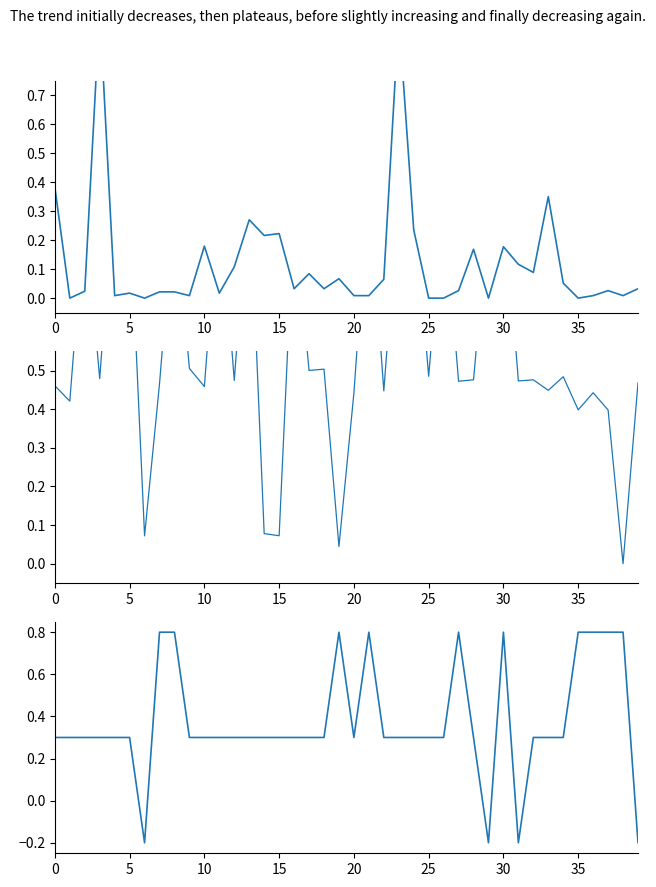

What is the difference between the Max_cycle values at 26 and 30?

0.2